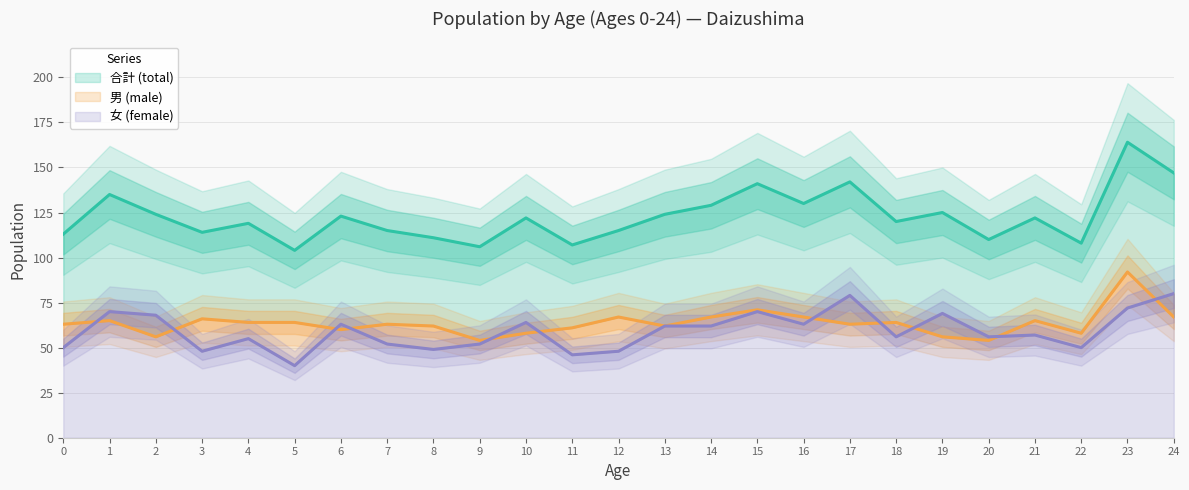

What is the sum of the 合計 (total) values at 5 and 7?

219